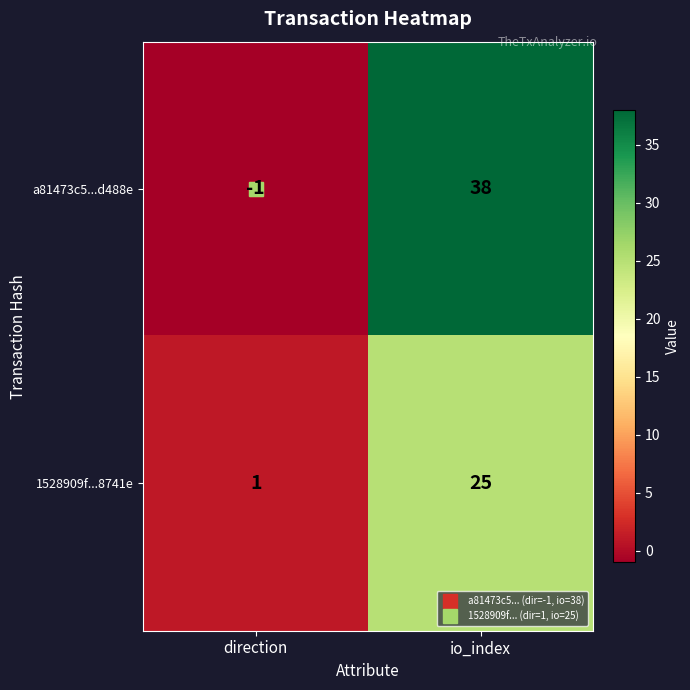

At how many categories does at least one series exceed 19?

1